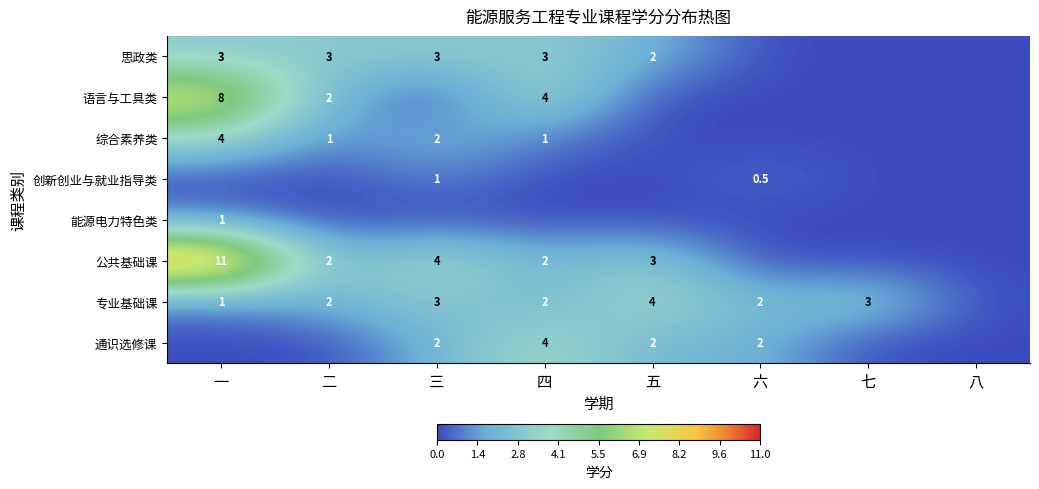

Is it true that 公共基础课 equals 2.0 at 二?

True